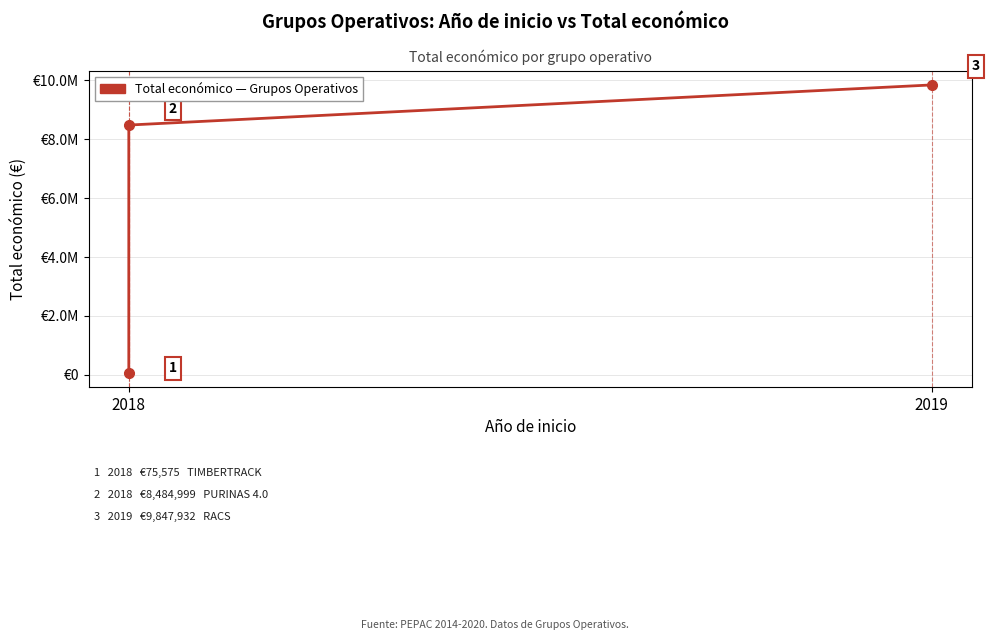

What is the ratio of the value at 2019 to the value at 2018?

130.3